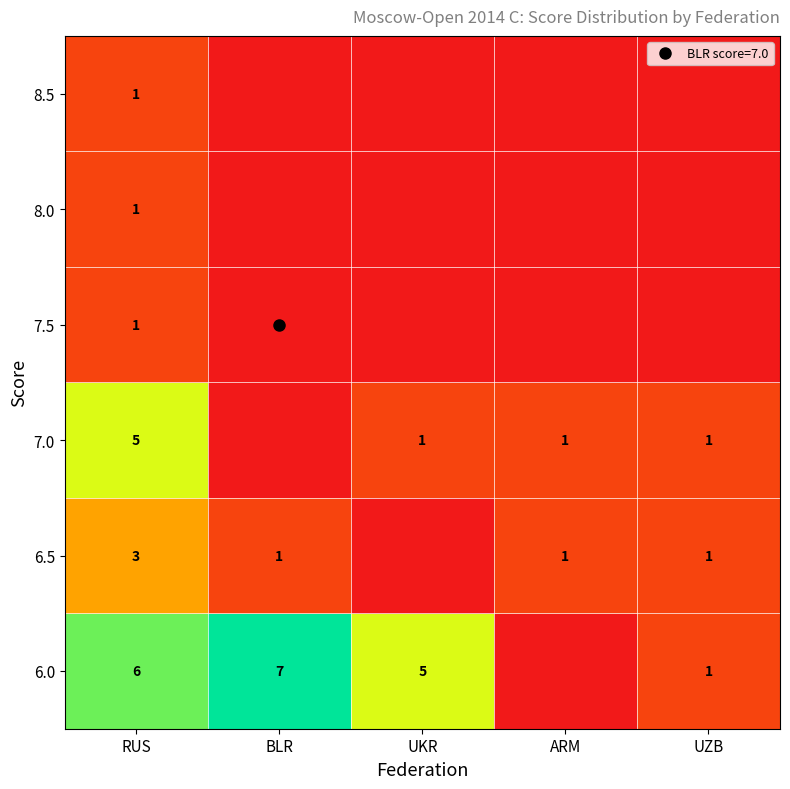

What is the sum of the 6.5 values at ARM and UKR?

1